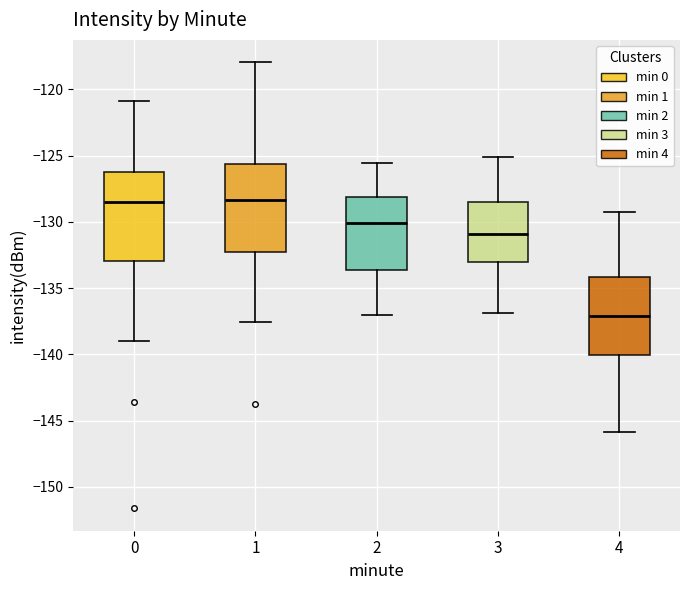

Which box's median line is the lowest?

4